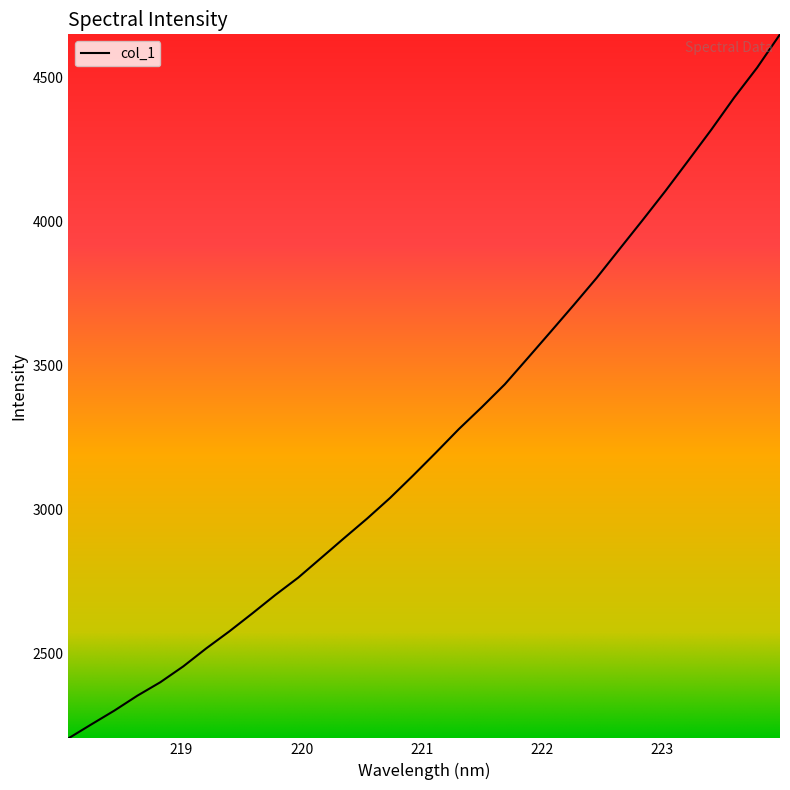

What is the greatest value displayed?

4651.7